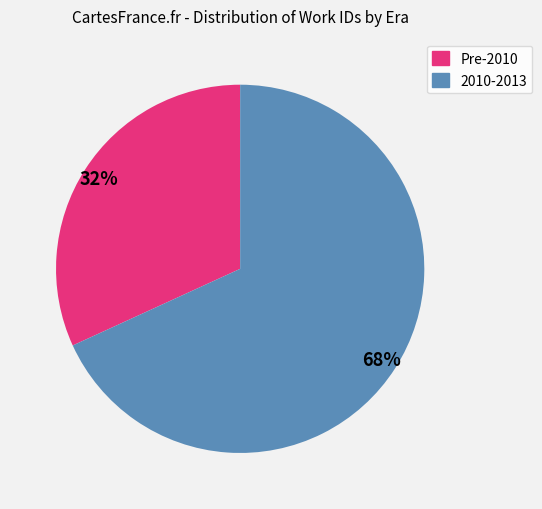

To the nearest percent, what is the difference between the largest and smallest slice percentages?

36%